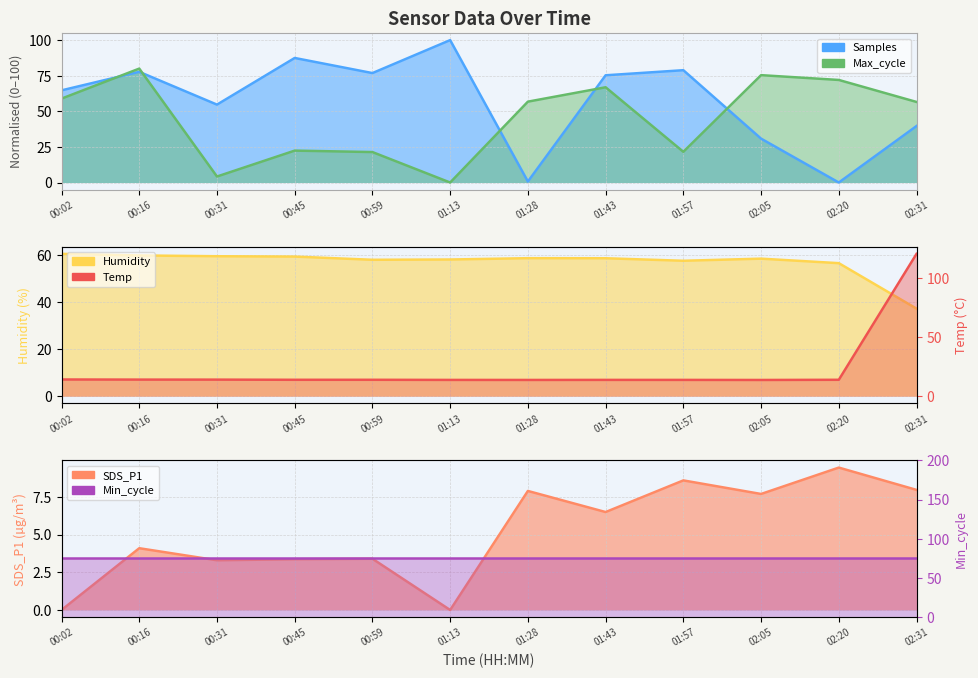

Read the Min_cycle value at 01:43.

76.0